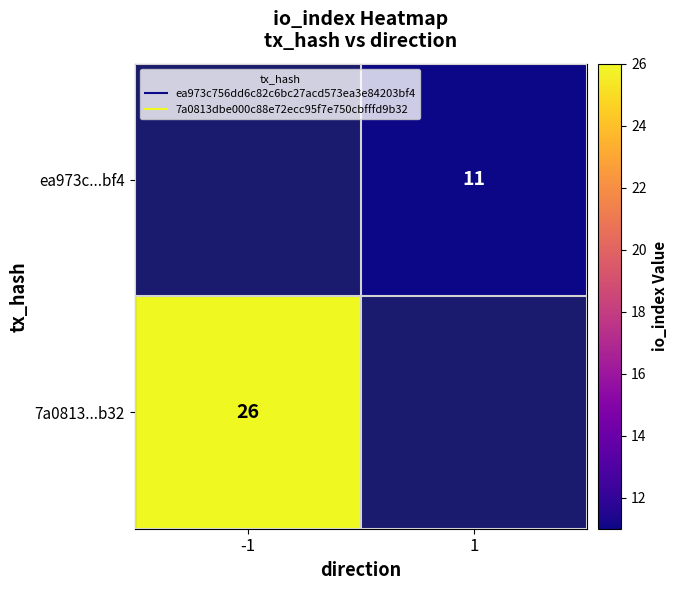

Which has a higher value, -1 or 1?

1